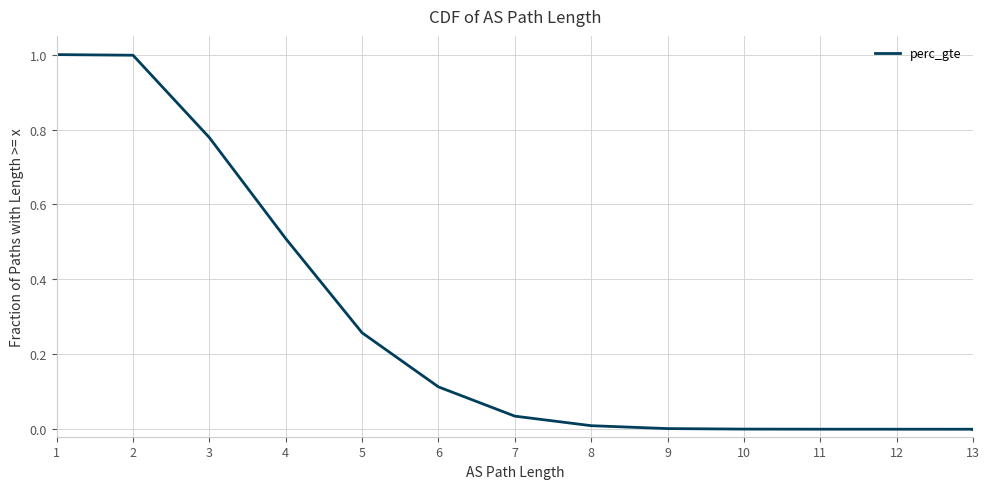

What is the value of the 3rd point from the left?

0.8